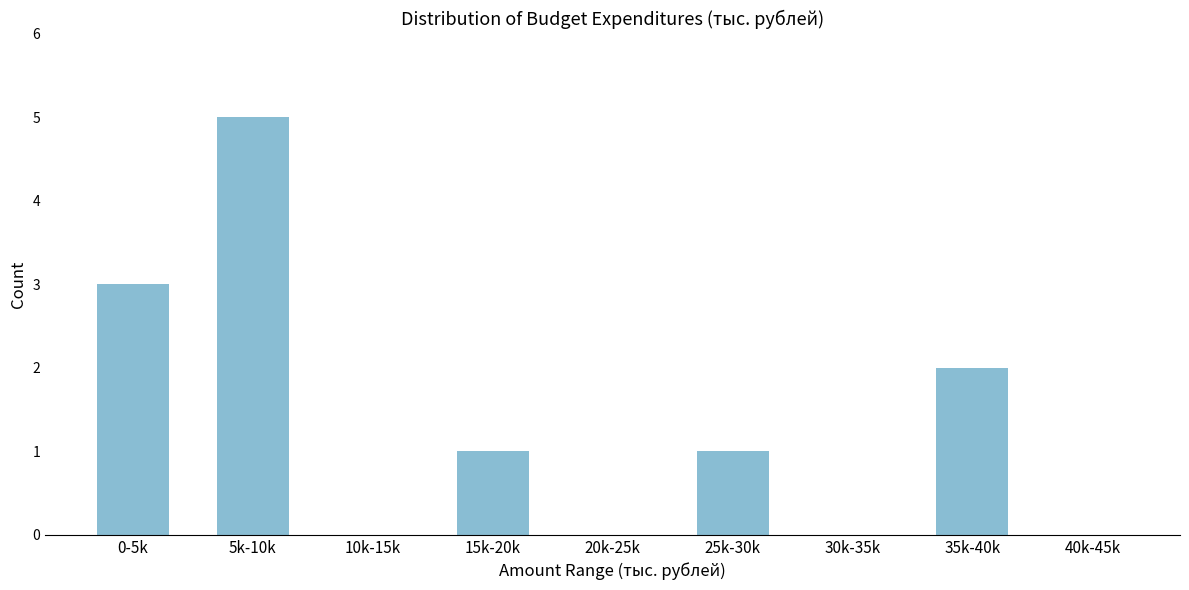

Reading right to left, list all the values displayed in this chart.

40k-45k=0	35k-40k=2	30k-35k=0	25k-30k=1	20k-25k=0	15k-20k=1	10k-15k=0	5k-10k=5	0-5k=3